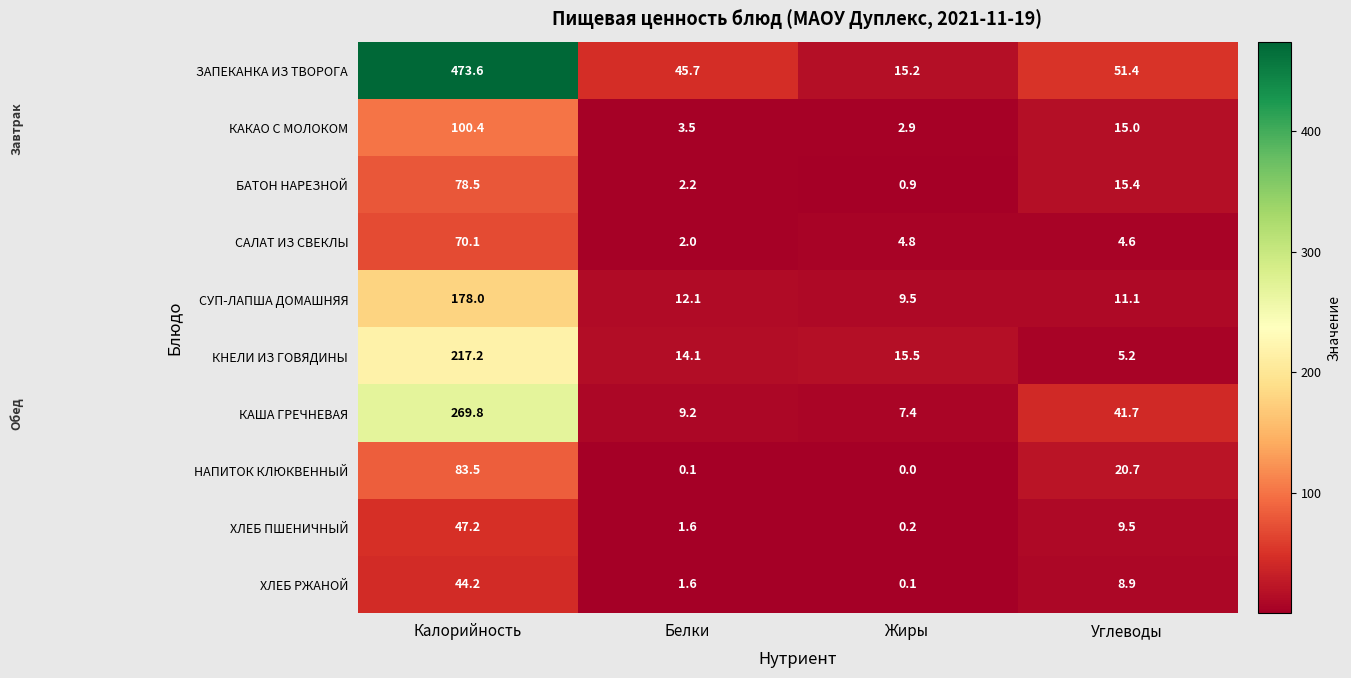

What is the average value of the ЗАПЕКАНКА ИЗ ТВОРОГА series?

146.5